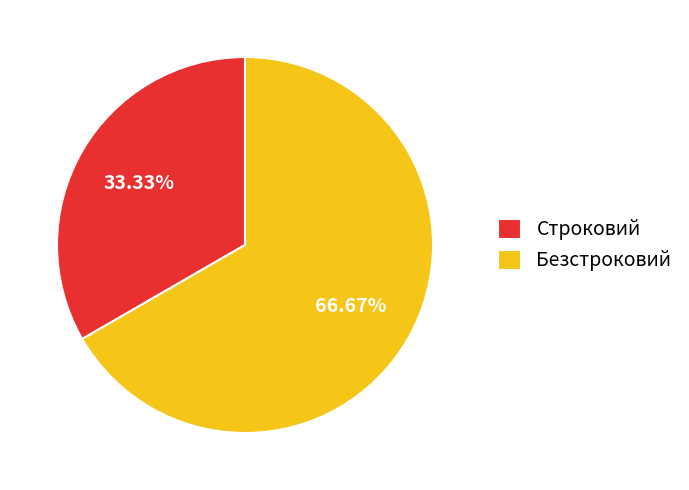

Count the number of slices in the pie.

2